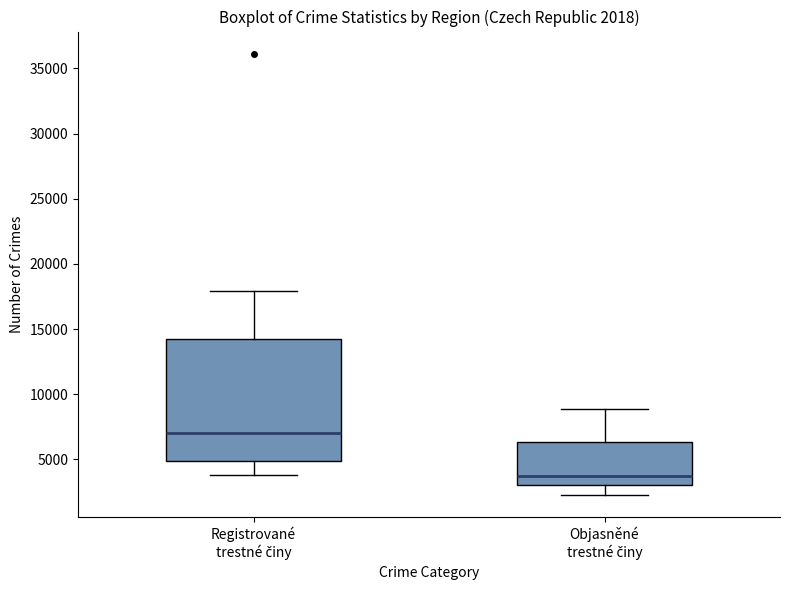

Which box's median line is the lowest?

Objasněné trestné činy